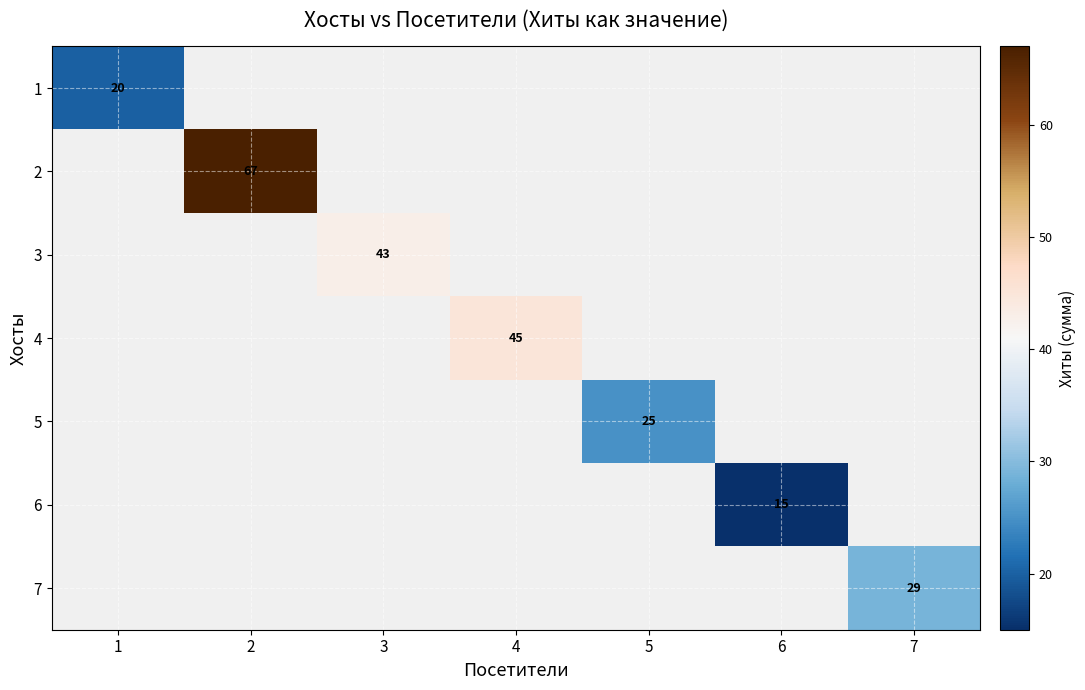

The value of 4 at 4 is 45. True or false?

True